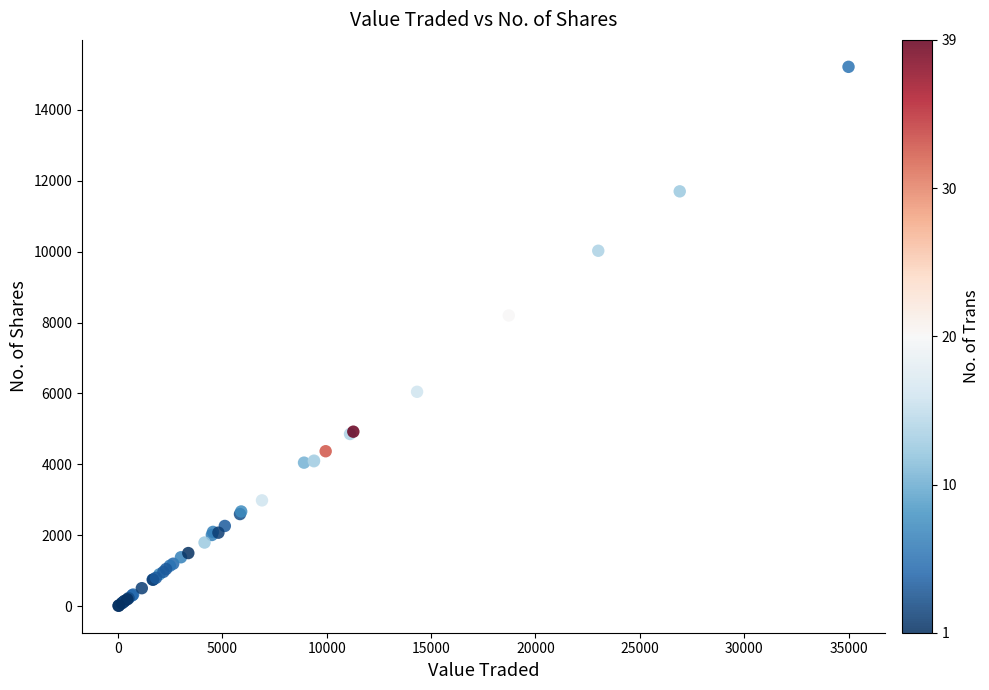

What Y value in the scatter plot is closest to 7612?

8200